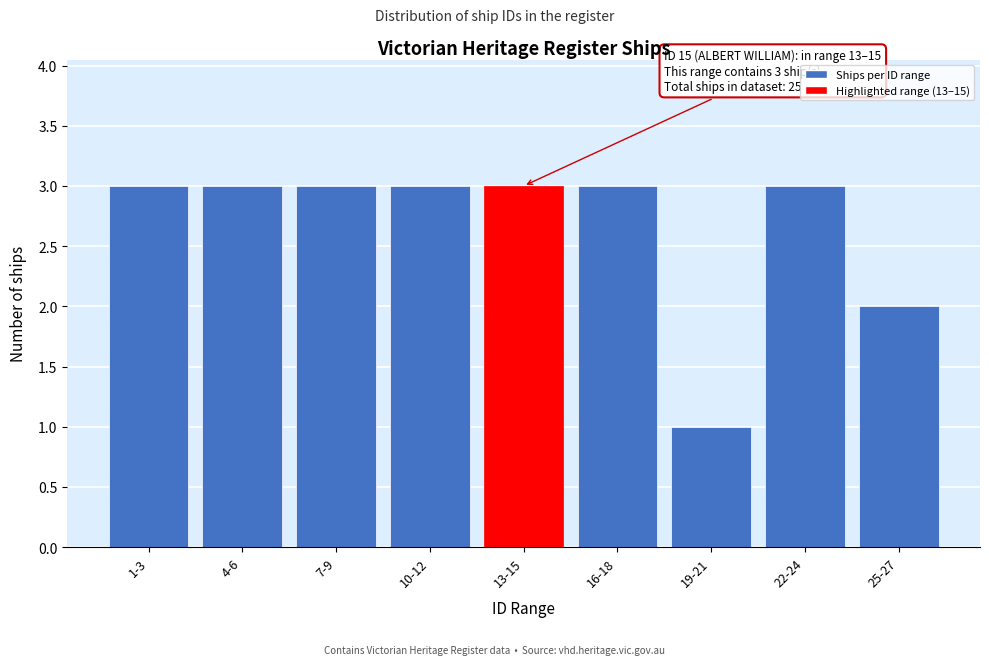

Reading right to left, what are all the values shown in this chart?

2	3	1	3	3	3	3	3	3